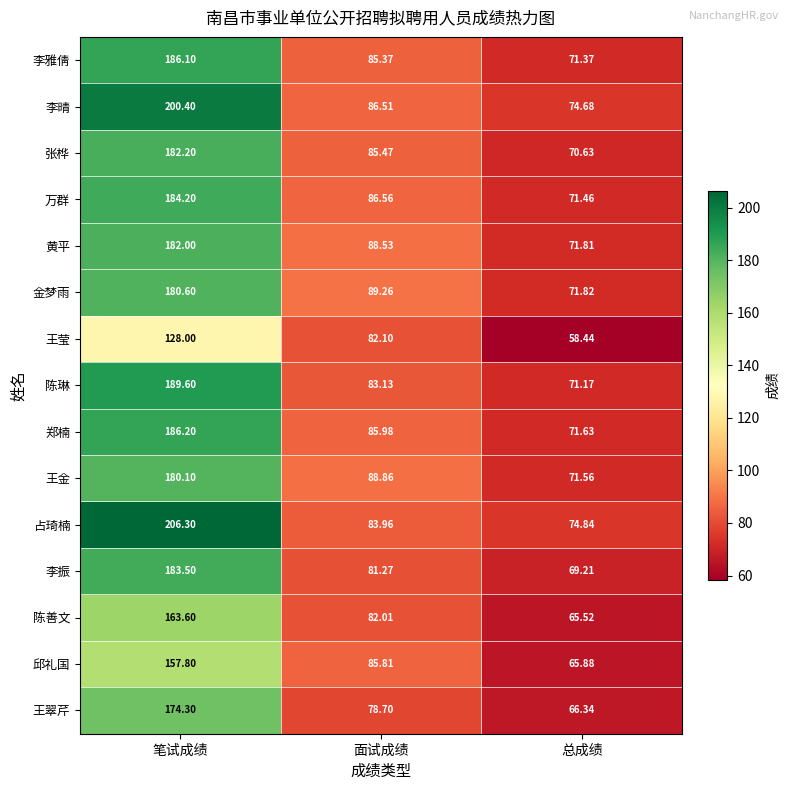

How many distinct data groups are displayed?

15